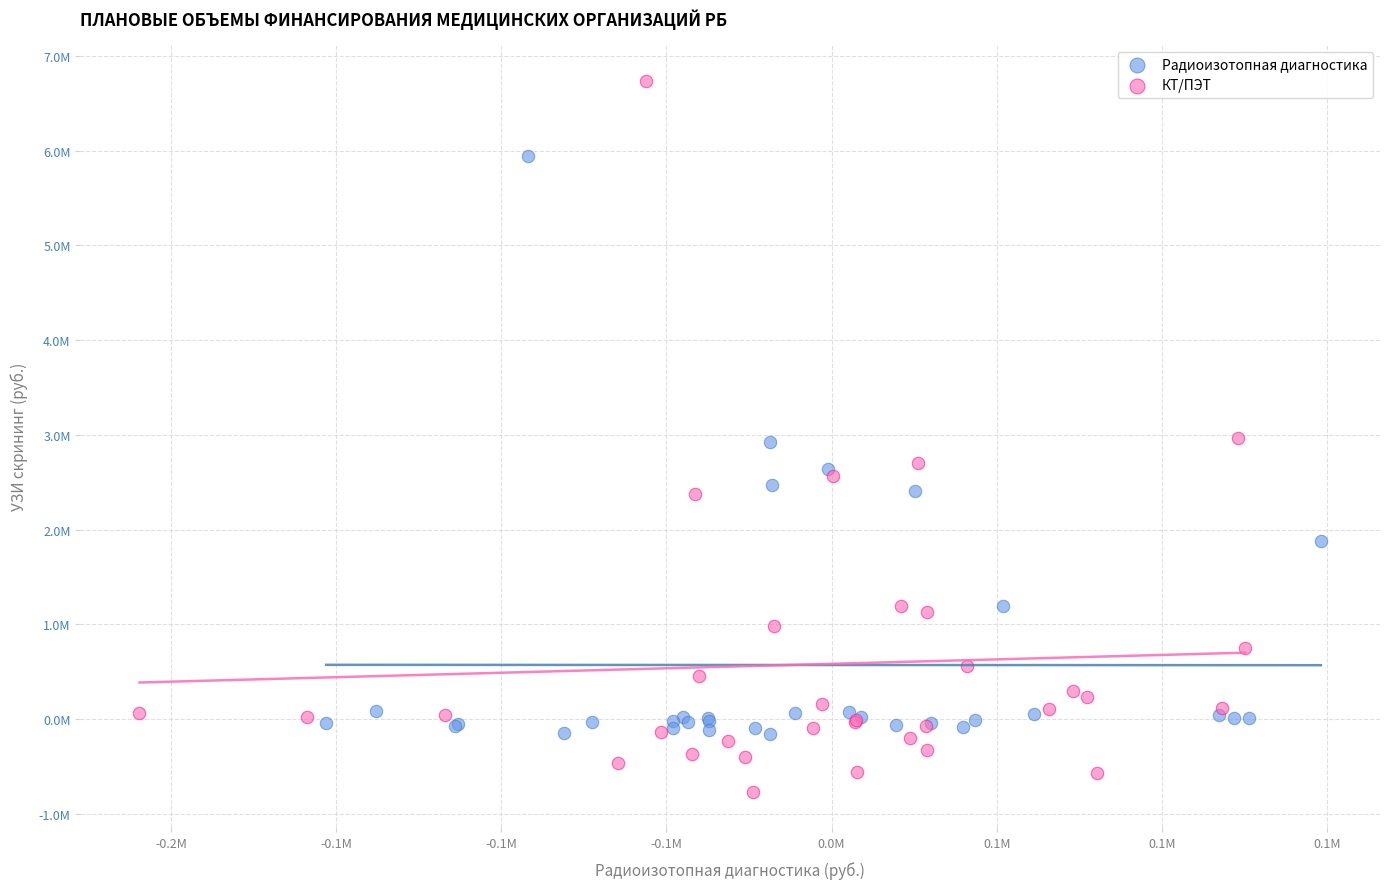

Which series reaches the maximum Y coordinate?

КТ/ПЭТ